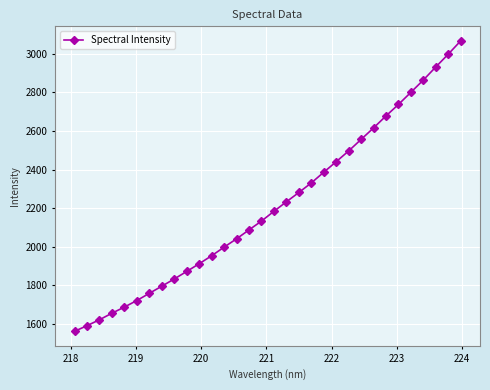

How many lines are shown in the chart?

1